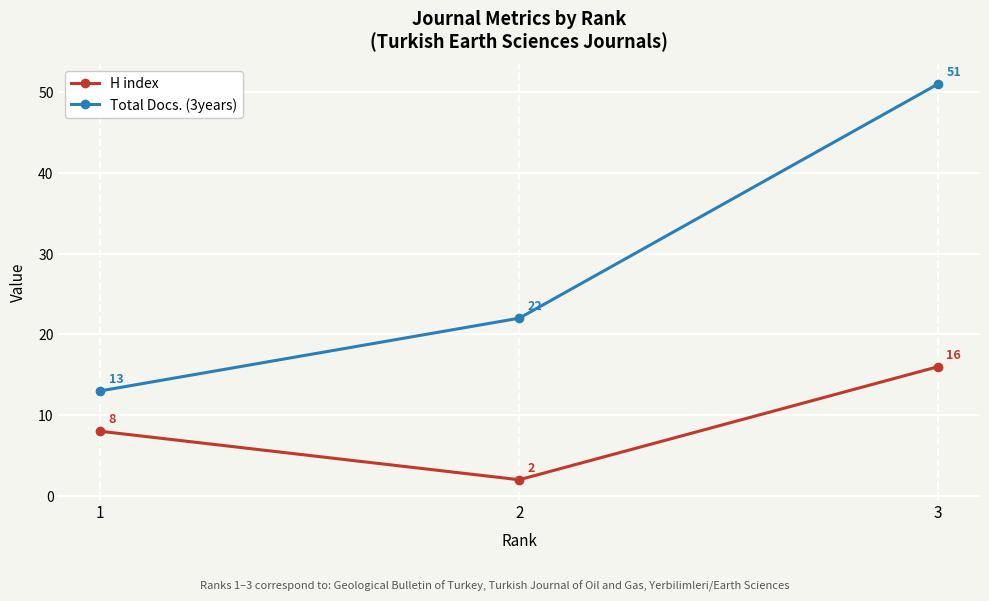

What is the value of the H index point at the 1st from the left?

8